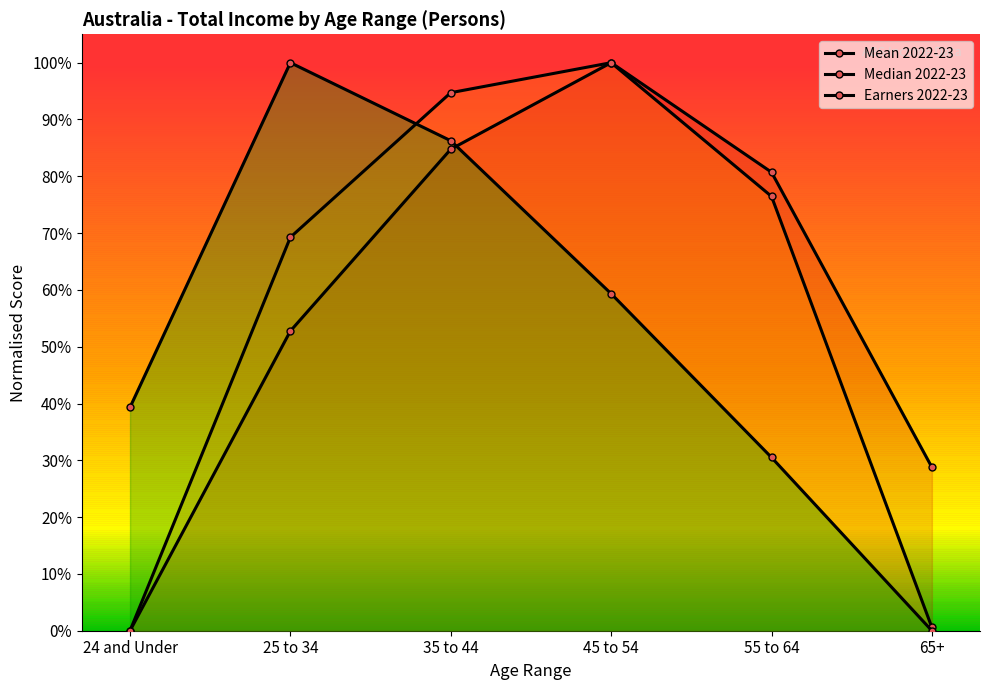

Which series changed the most between 24 and Under and 45 to 54?

Mean 2022-23